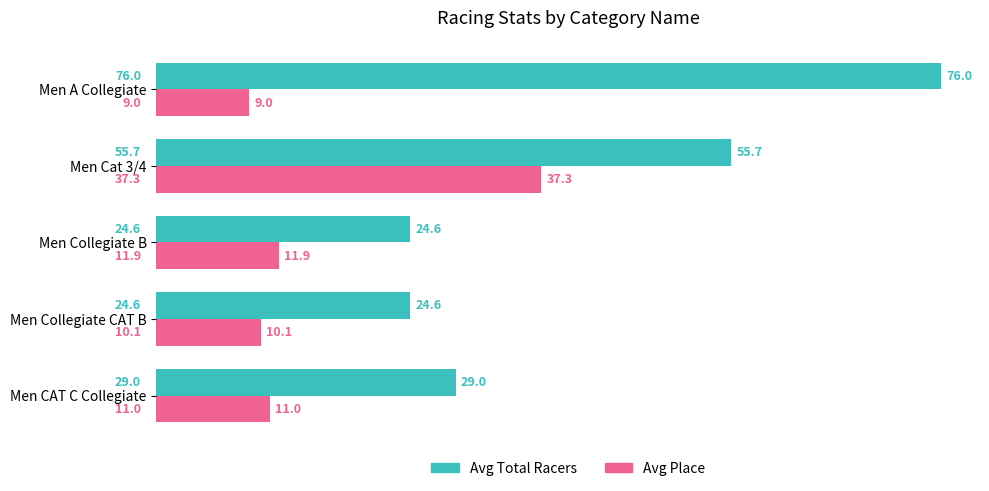

Is it true that Avg Total Racers equals 80.8 at Men Cat 3/4?

False